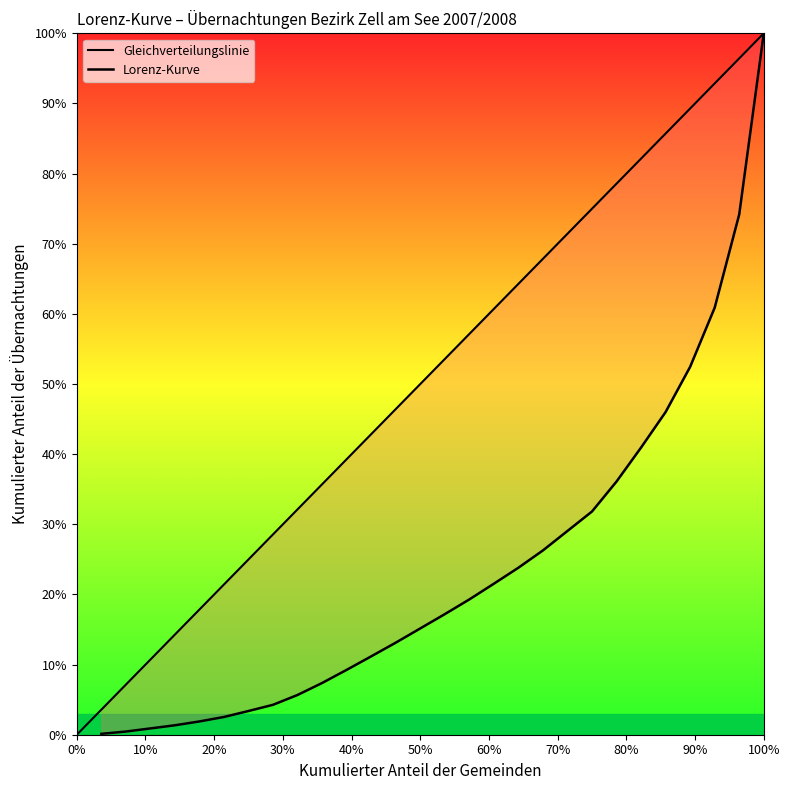

True or false: the data shows 0.1 at 0.42857142857142844.

True